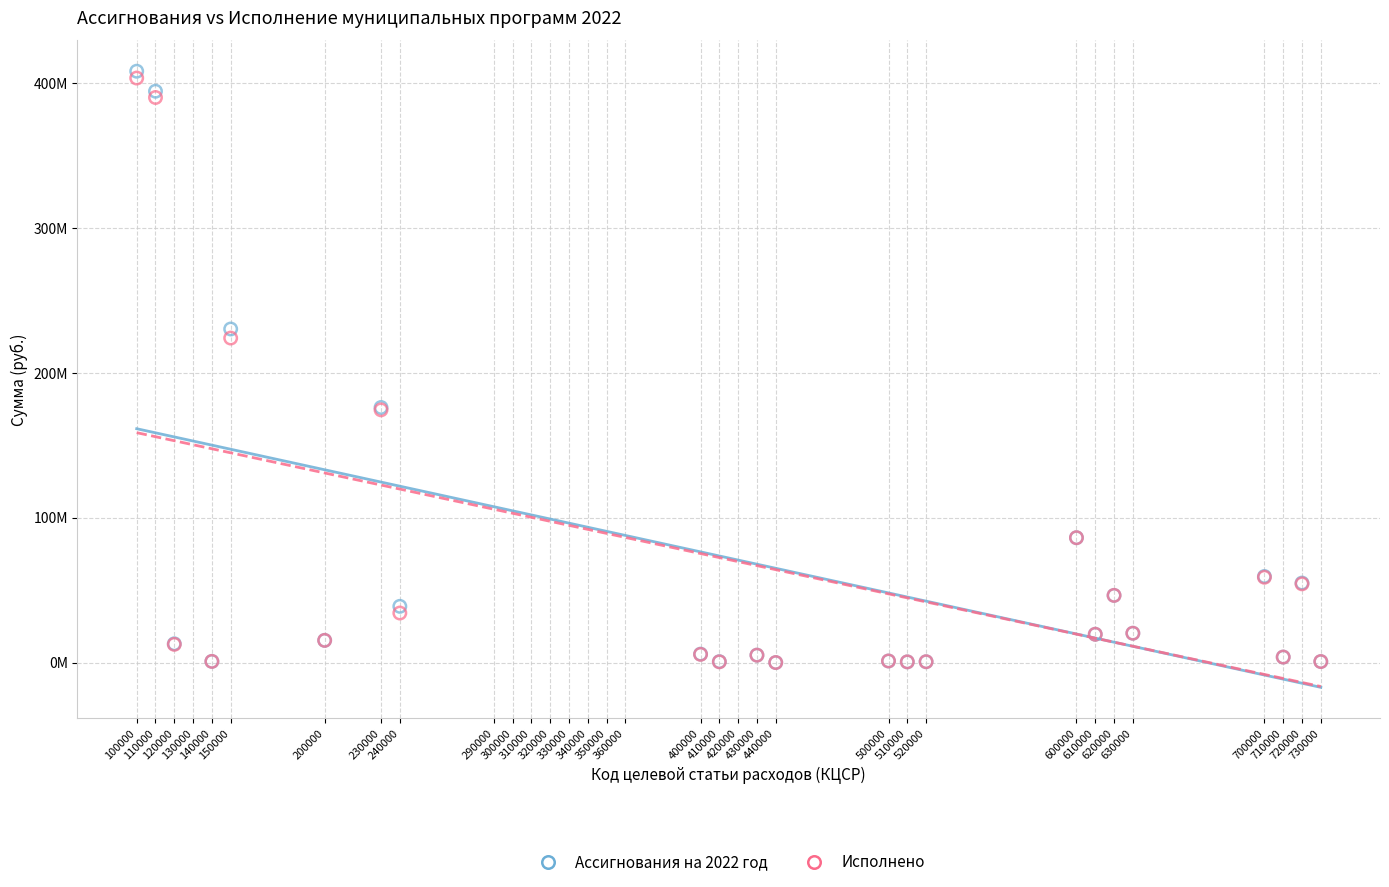

What are all the series names shown in the legend?

Ассигнования на 2022 год, Исполнено